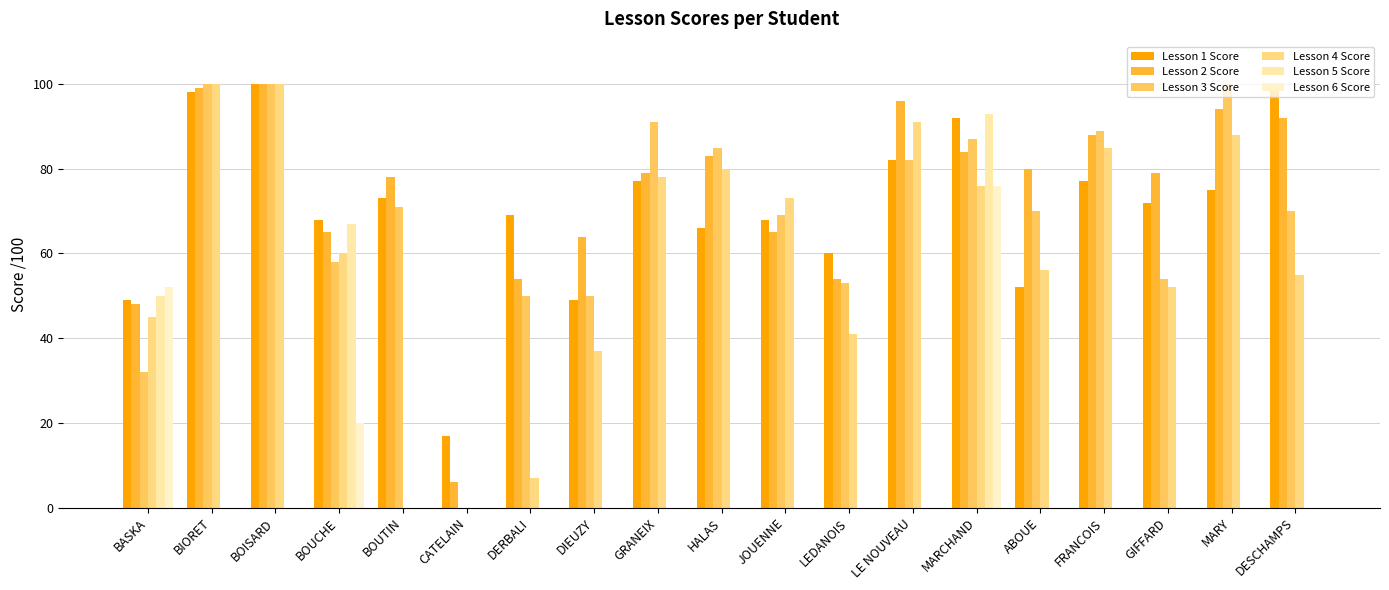

What is the approximate value of Lesson 3 Score at BOUTIN?

71